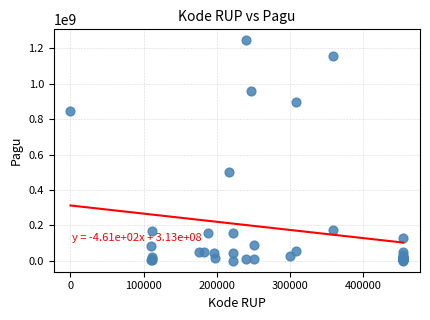

What Y value in the scatter plot is closest to 622840000?

499932000